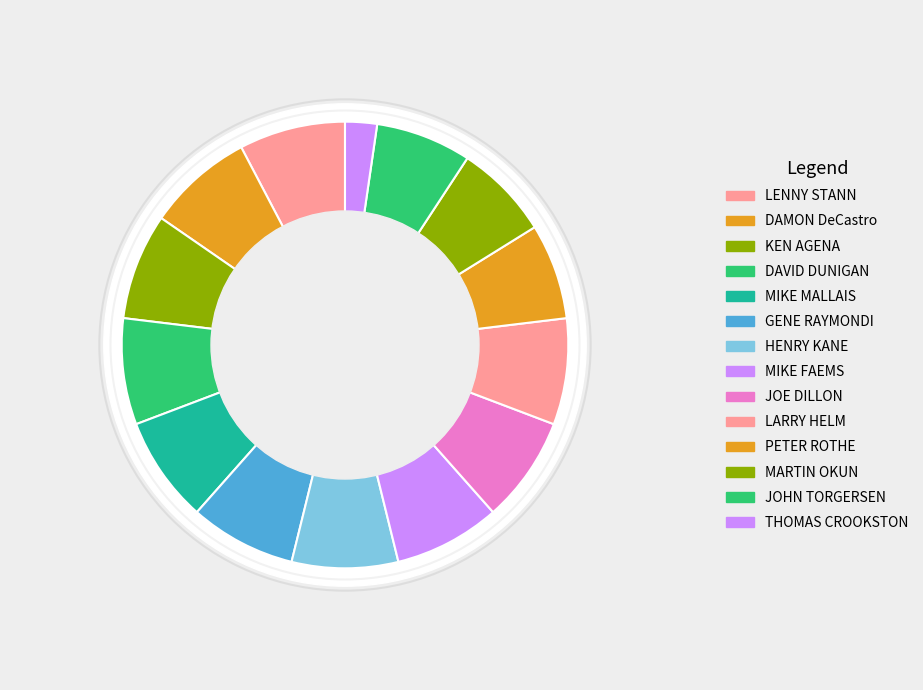

True or false: JOE DILLON accounts for 1% of the total.

False